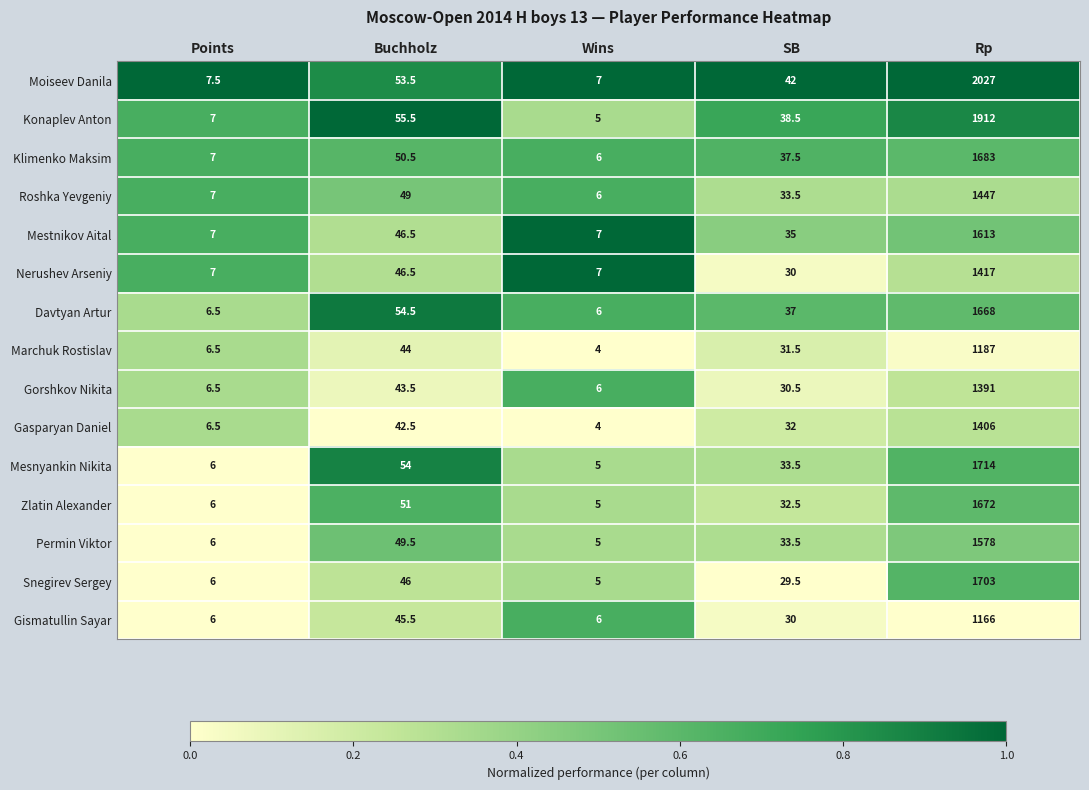

Rank the series by their maximum value, from lowest to highest.

Gismatullin Sayar, Marchuk Rostislav, Gorshkov Nikita, Gasparyan Daniel, Nerushev Arseniy, Roshka Yevgeniy, Permin Viktor, Mestnikov Aital, Davtyan Artur, Zlatin Alexander, Klimenko Maksim, Snegirev Sergey, Mesnyankin Nikita, Konaplev Anton, Moiseev Danila